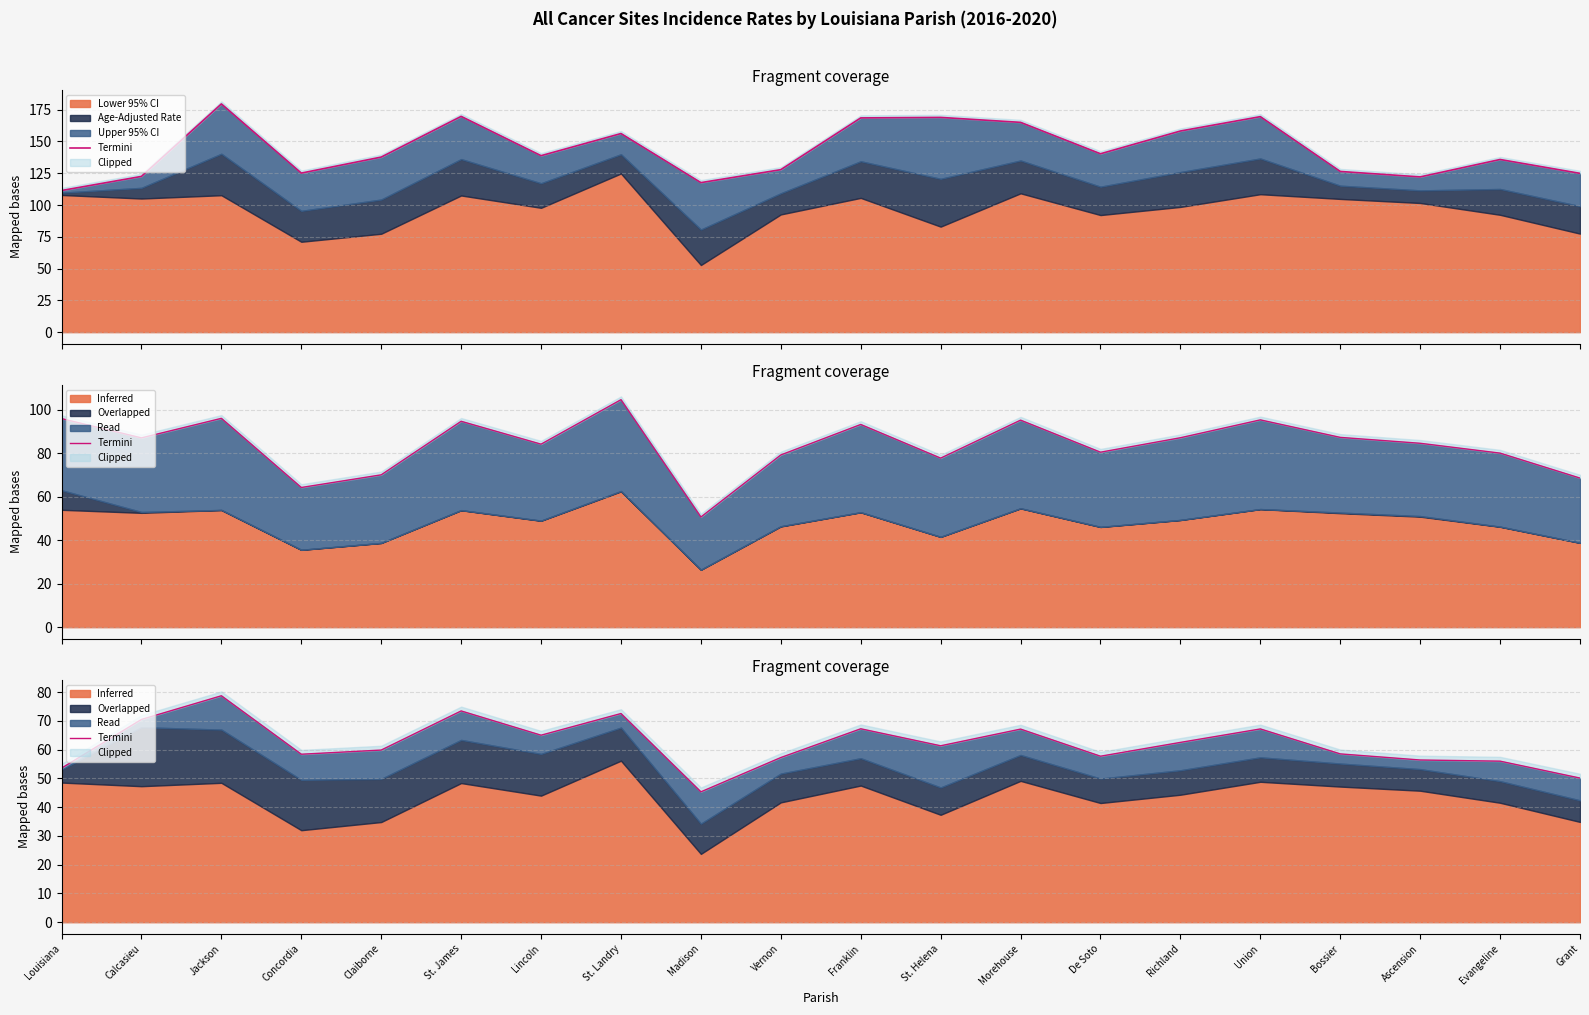

At which category does the data reach its first local valley?

Concordia